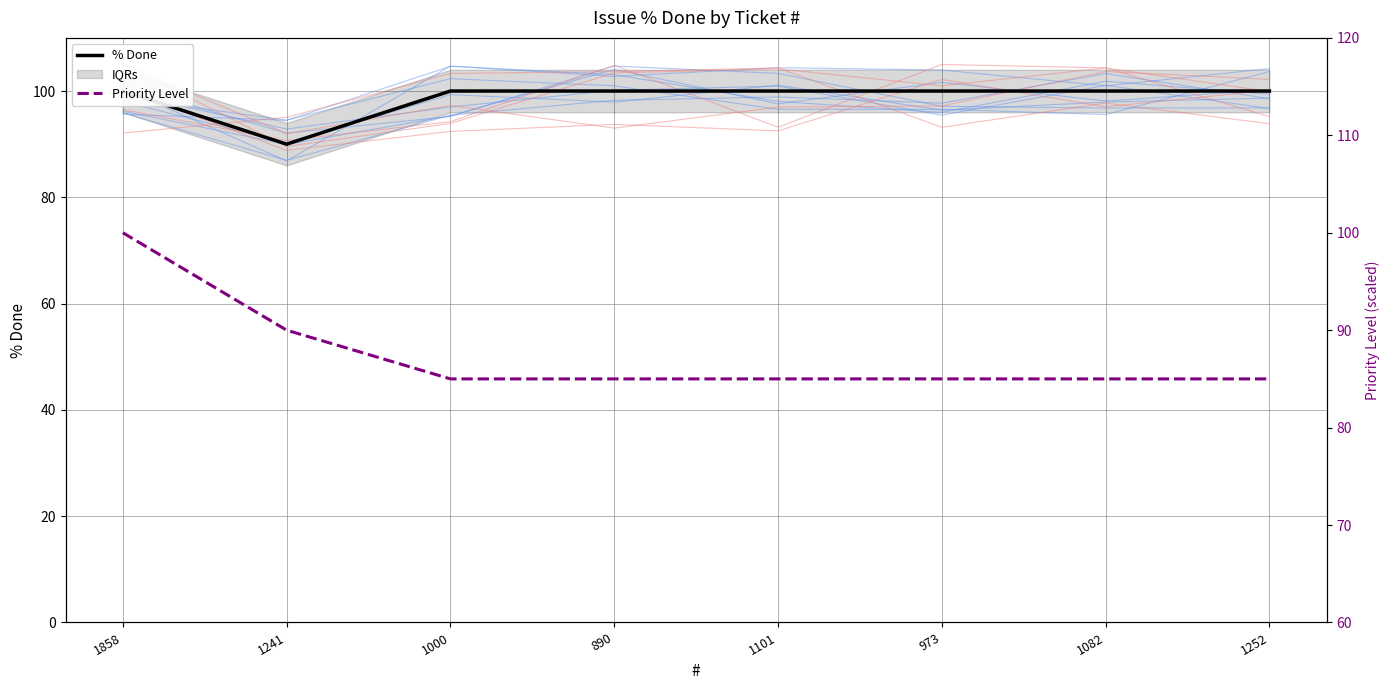

Between 973 and 1241, which is larger?

973